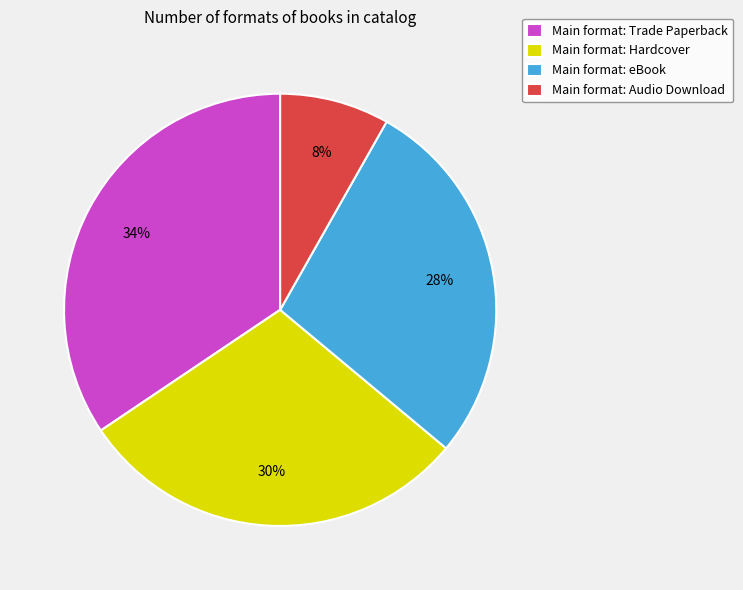

Approximately how many times larger is the value at Main format: eBook compared to Main format: Trade Paperback?

0.8